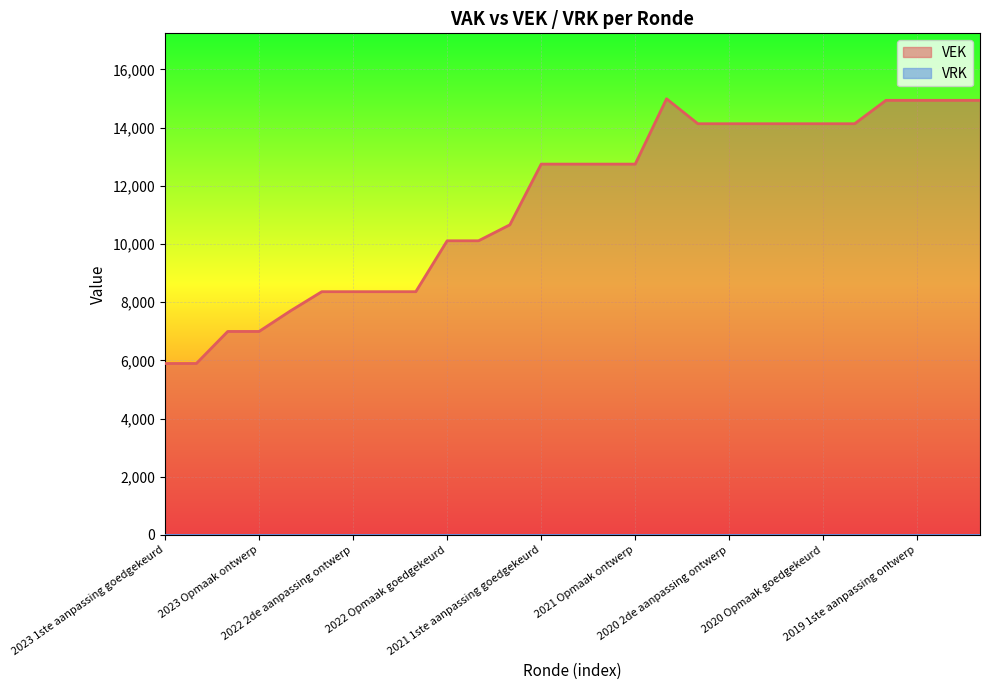

True or false: there are more than 1 points higher than both neighbors.

False